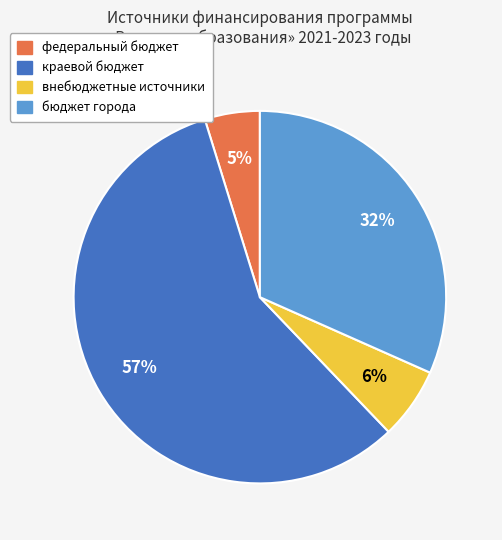

To the nearest percent, what percentage of the pie is краевой бюджет?

57%